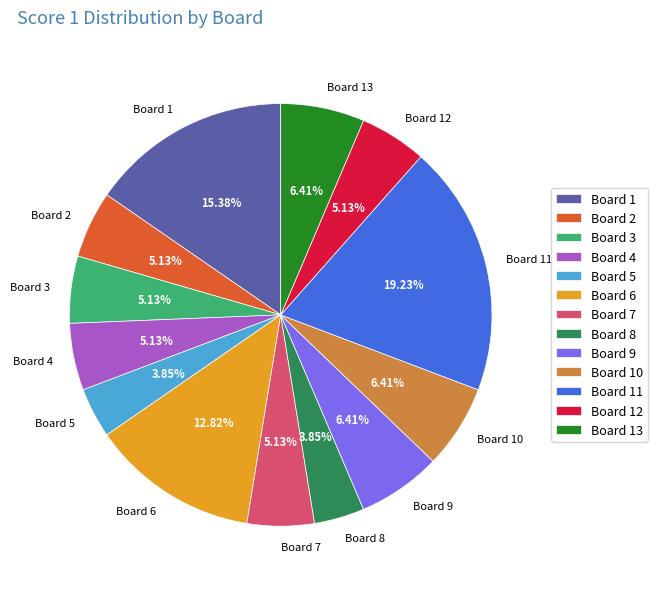

Which slice is the largest?

Board 11